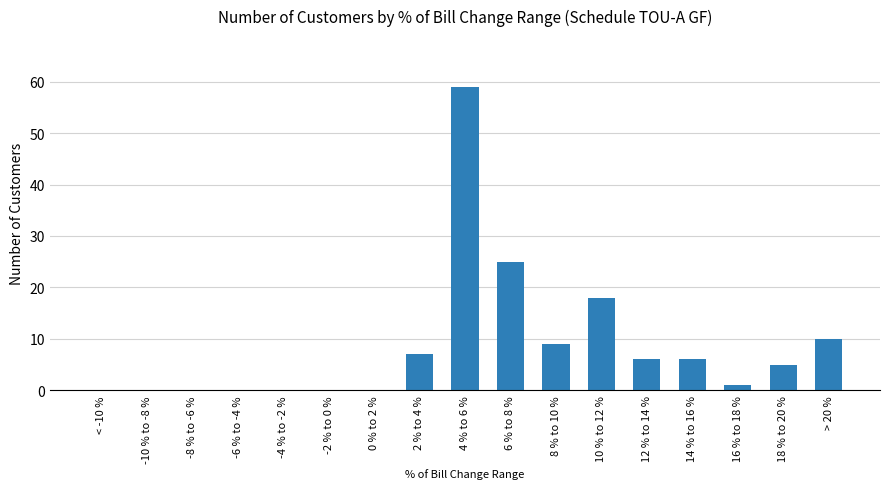

Where does the data first go above 5?

2 % to 4 %